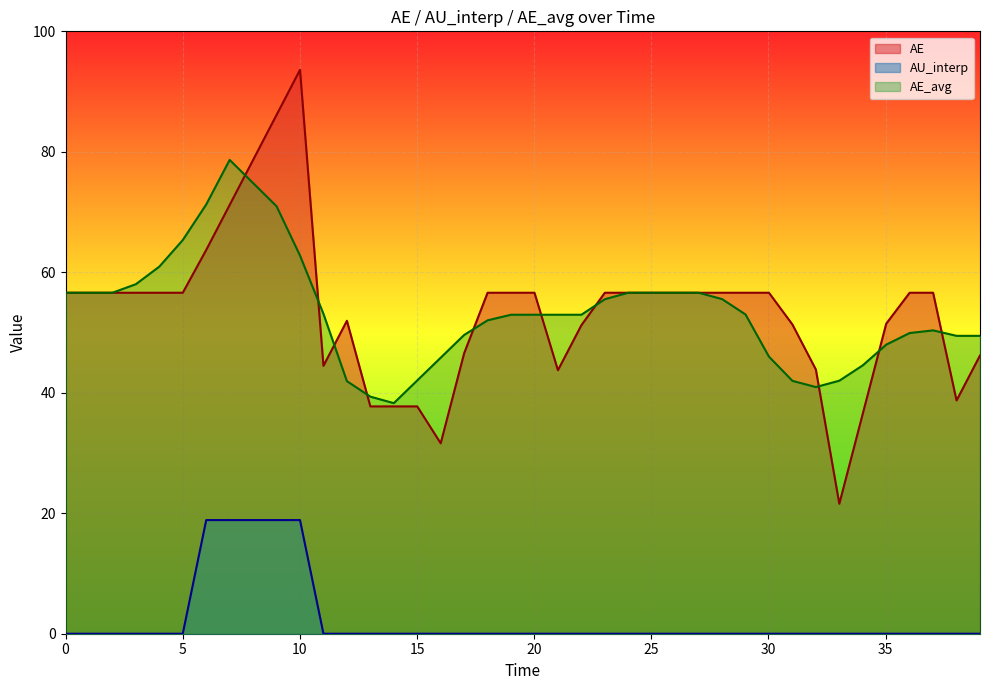

True or false: AE_avg and AU_interp cross at least once.

False